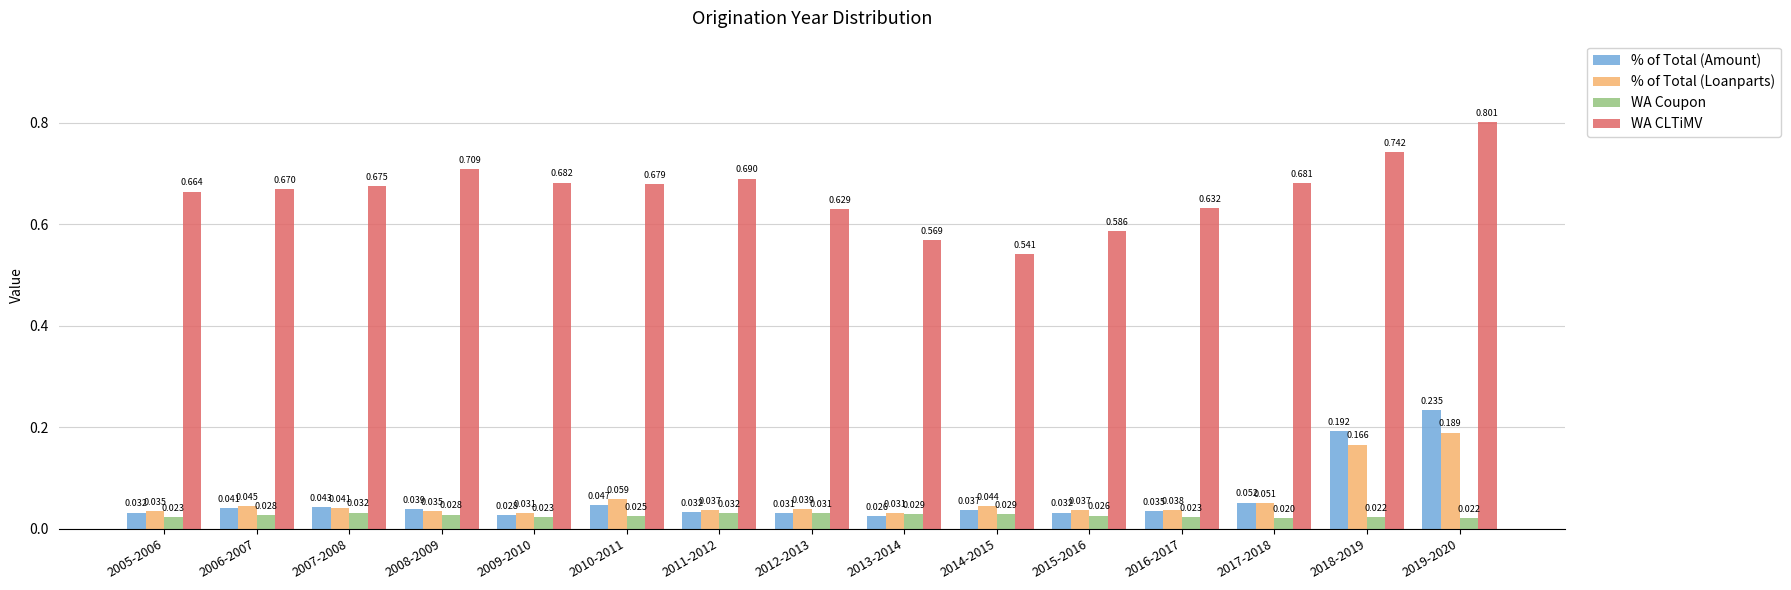

What is the total value across all series at 2009-2010?

0.8